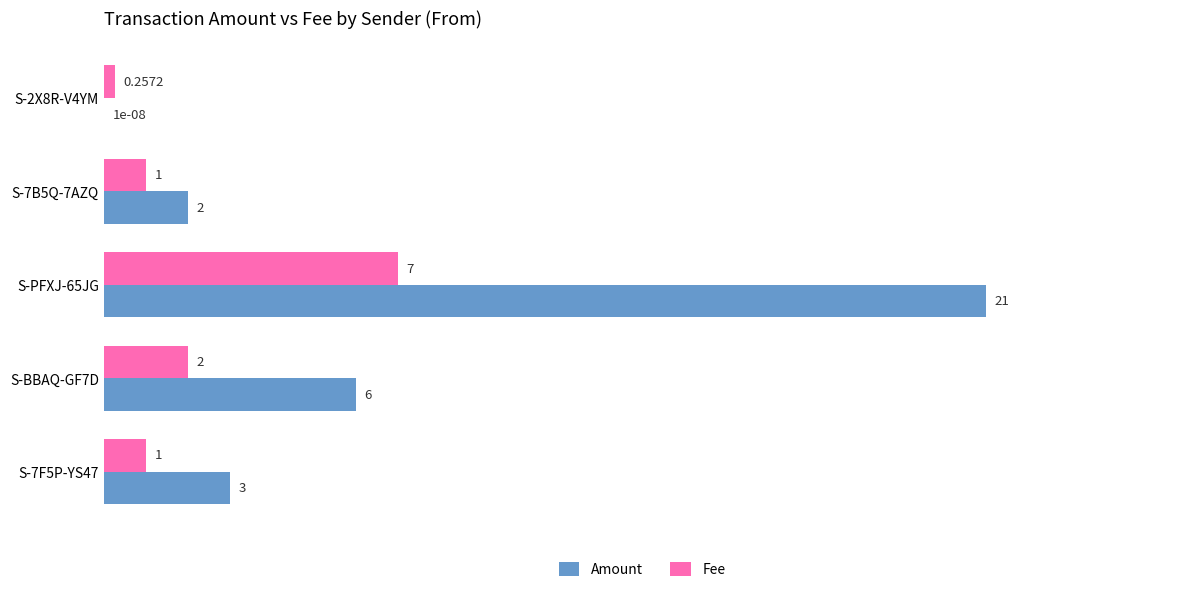

Between S-7B5Q-7AZQ and S-BBAQ-GF7D, which series saw the biggest shift?

Amount